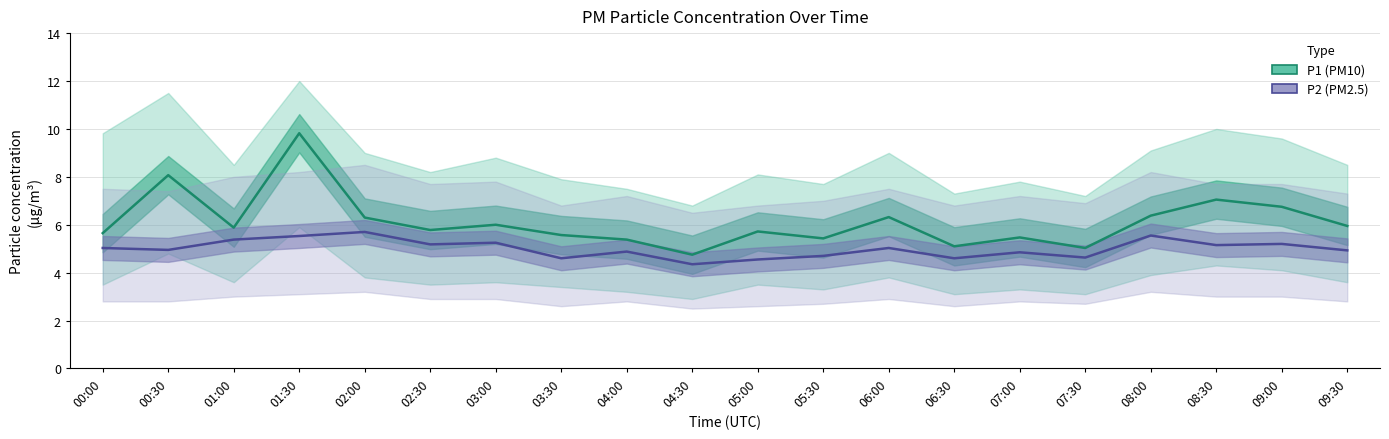

True or false: P2 (PM2.5) and P1 (PM10) cross at least once.

False